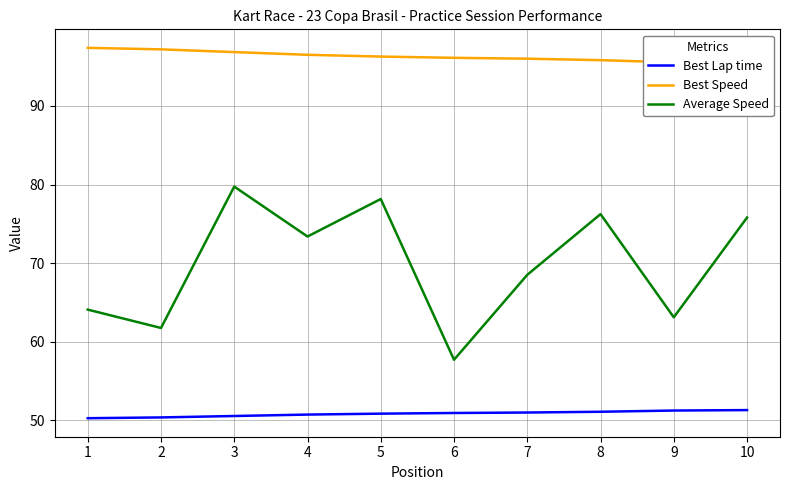

True or false: Average Speed and Best Lap time intersect in this chart.

False